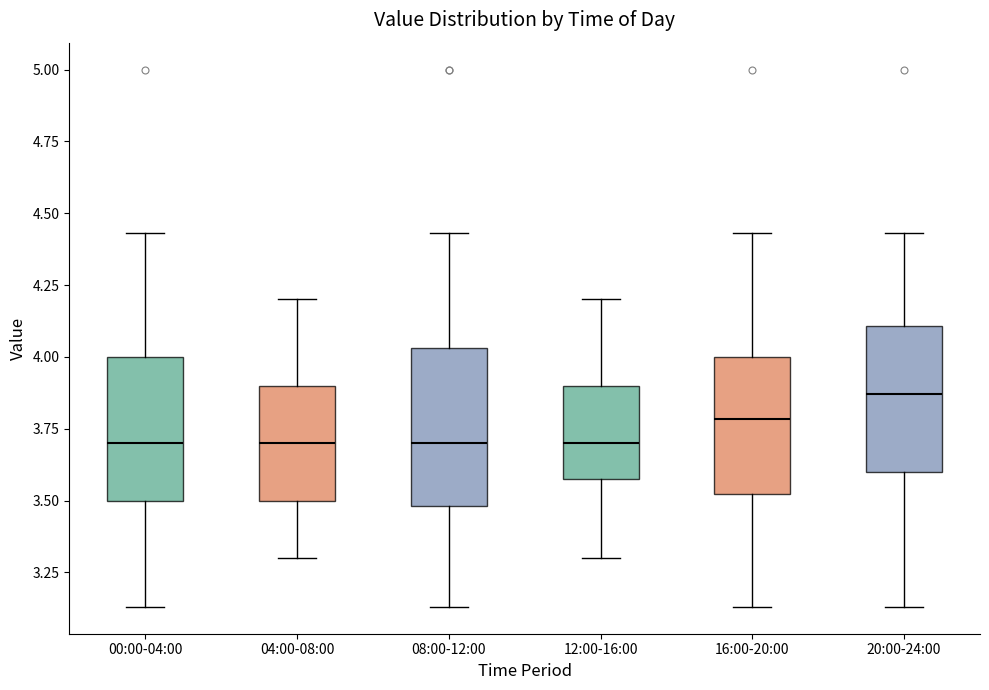

Which box has the highest median line?

20:00-24:00